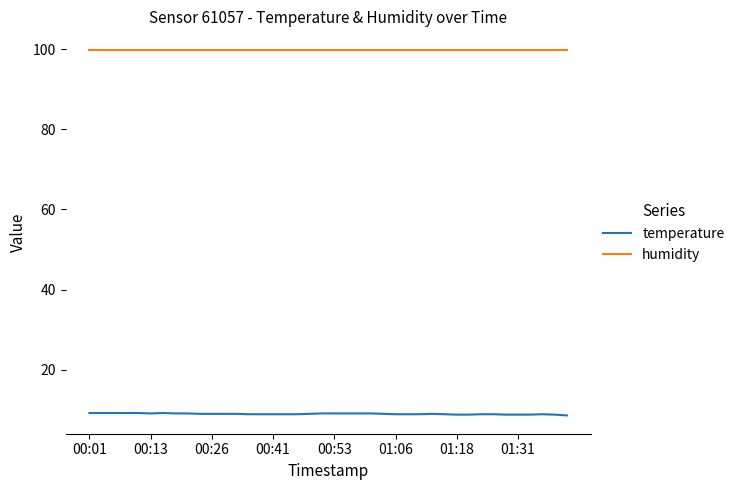

True or false: temperature and humidity intersect in this chart.

False